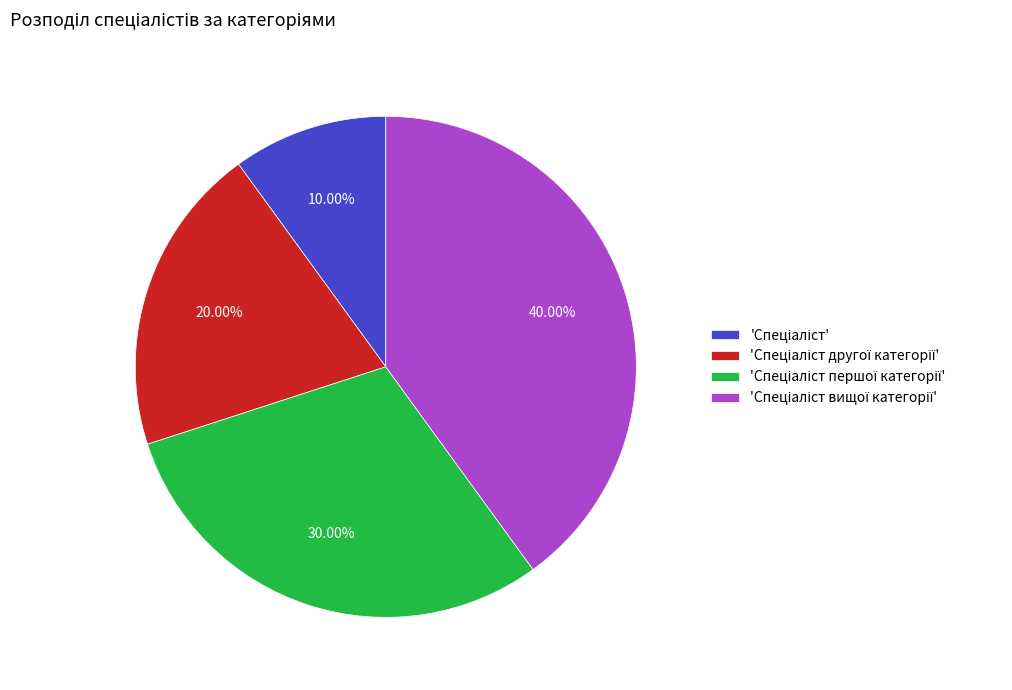

Is there a majority slice in this chart?

No